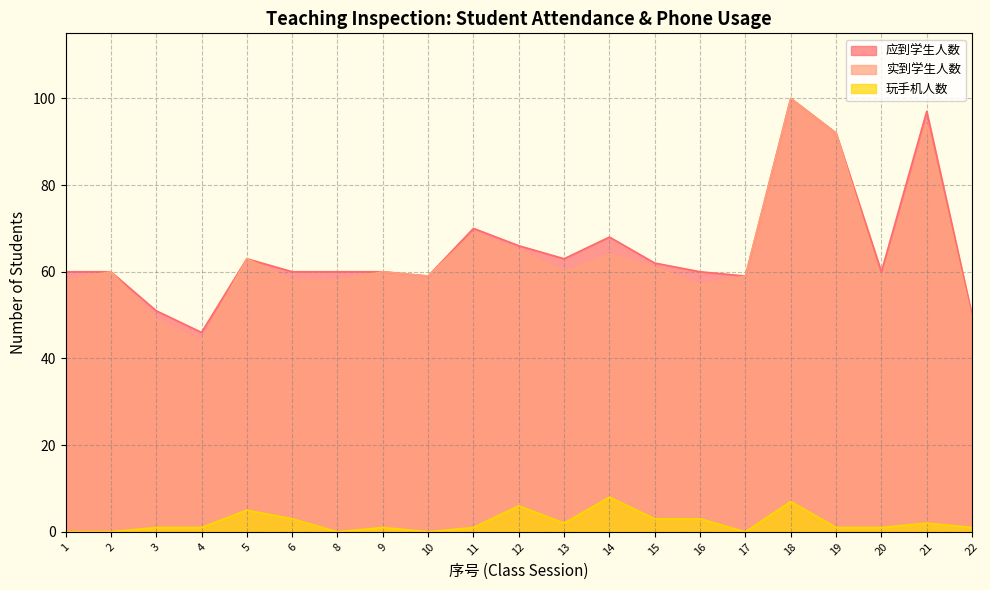

How many interior local valleys does the 实到学生人数 series have?

5